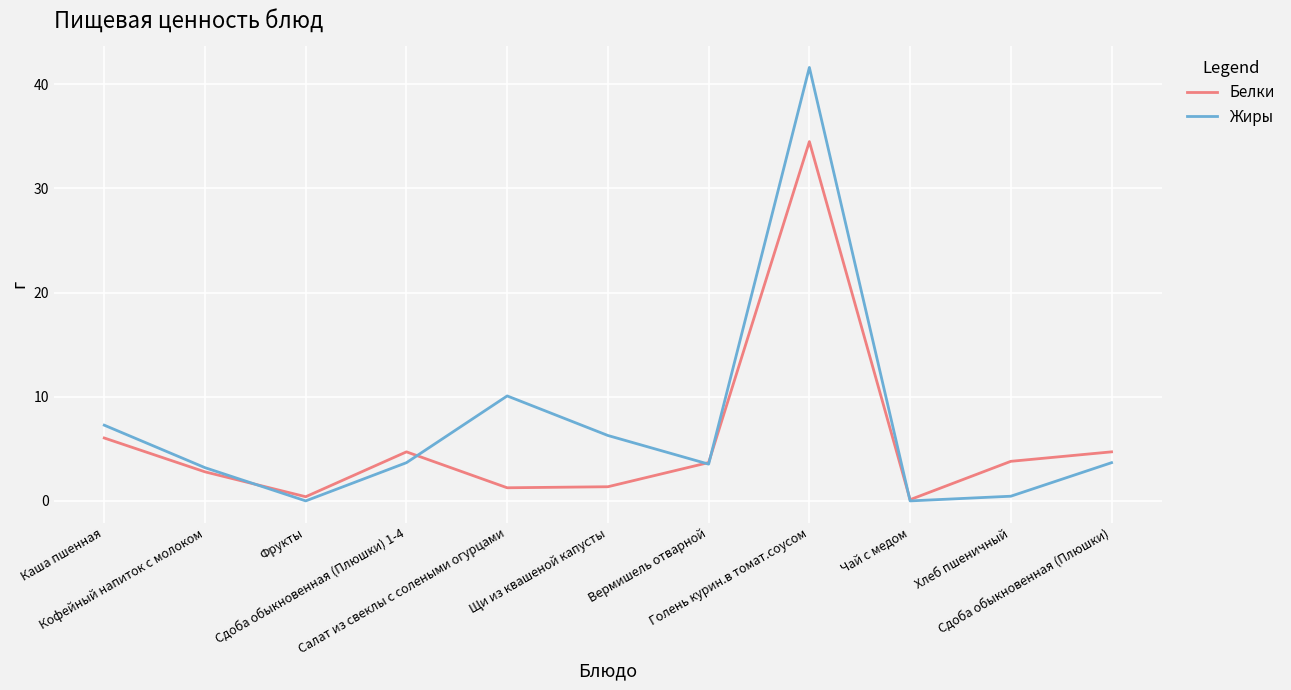

Where is Жиры nearest to the value 20?

Салат из свеклы с солеными огурцами